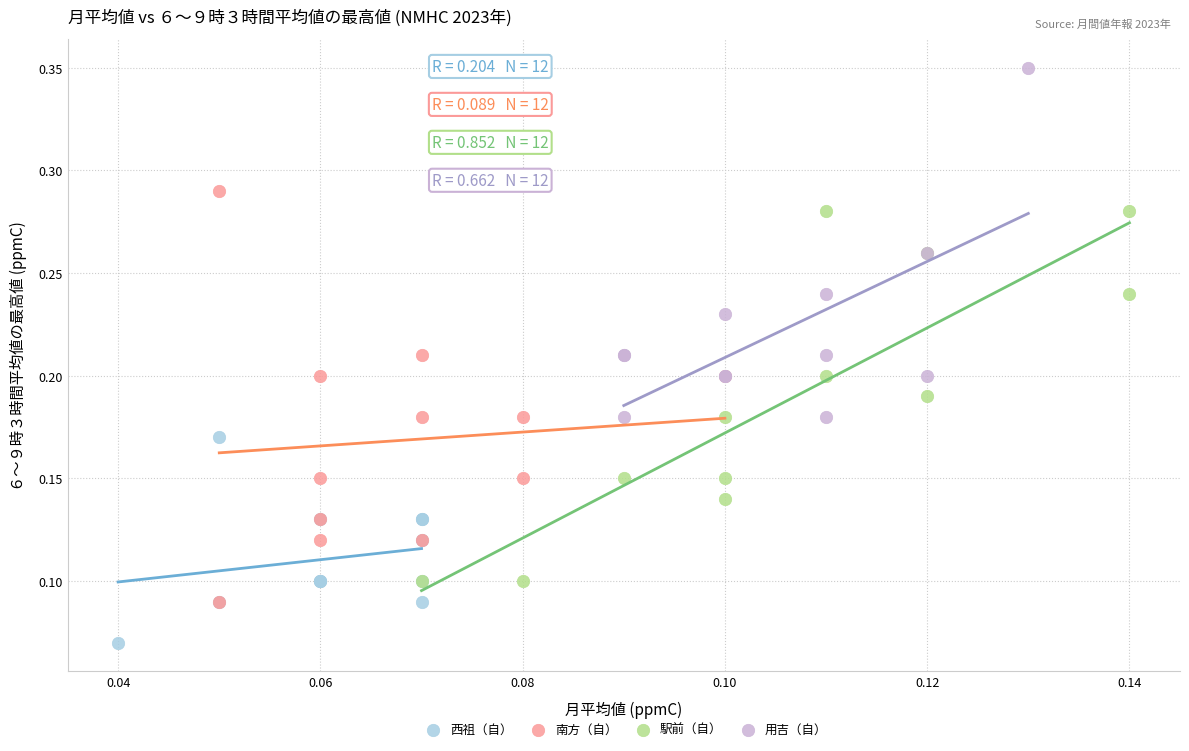

Which series contains the highest Y value?

用吉（自）